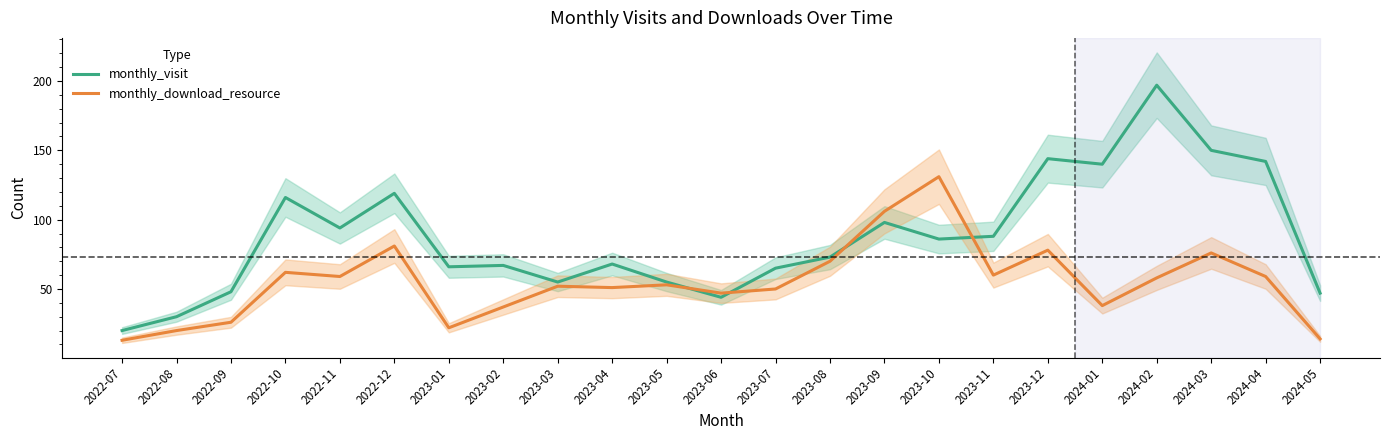

The value of monthly_download_resource at 2023-06 is 11. True or false?

False